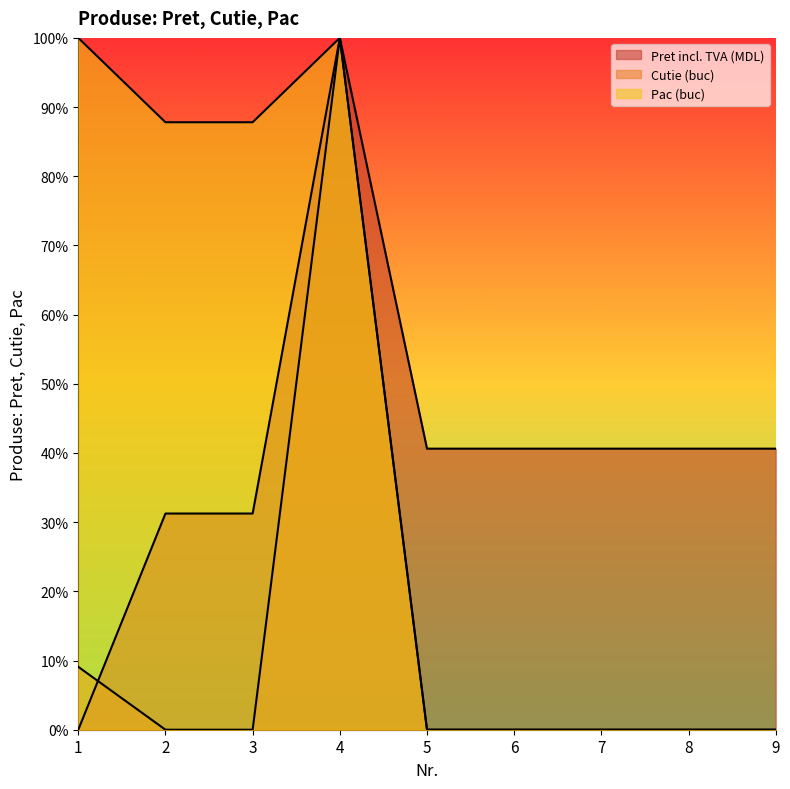

Which series has the largest range (max minus min)?

Pret incl. TVA (MDL)